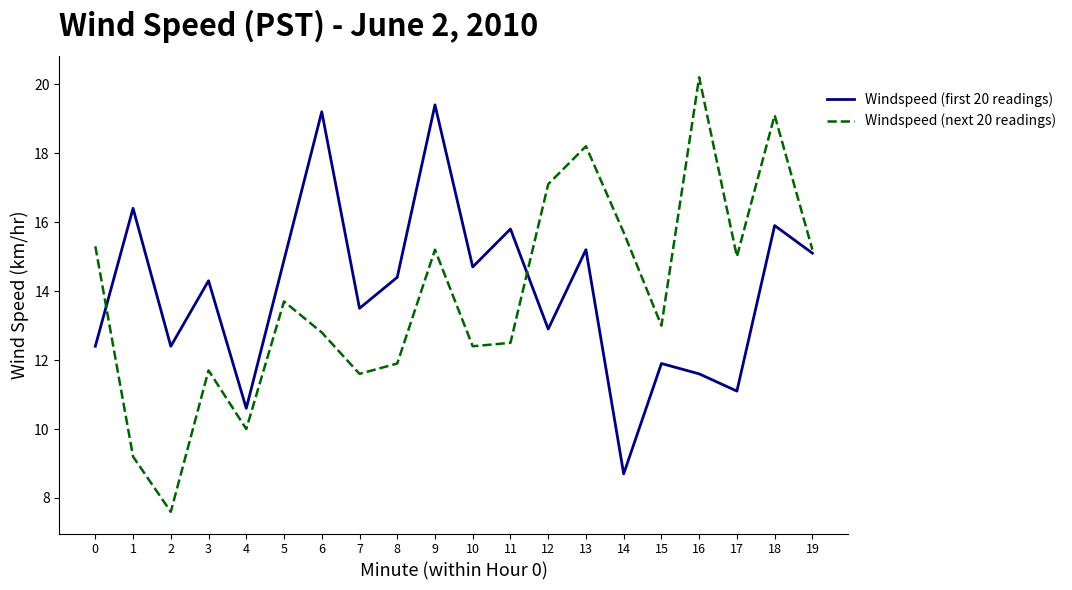

Reading left to right, extract all data points from this chart.

Windspeed (first 20 readings): 12.4	16.4	12.4	14.3	10.6	14.9	19.2	13.5	14.4	19.4	14.7	15.8	12.9	15.2	8.7	11.9	11.6	11.1	15.9	15.1
Windspeed (next 20 readings): 15.3	9.2	7.6	11.7	10.0	13.7	12.8	11.6	11.9	15.2	12.4	12.5	17.1	18.2	15.7	13.0	20.2	15.0	19.1	15.2